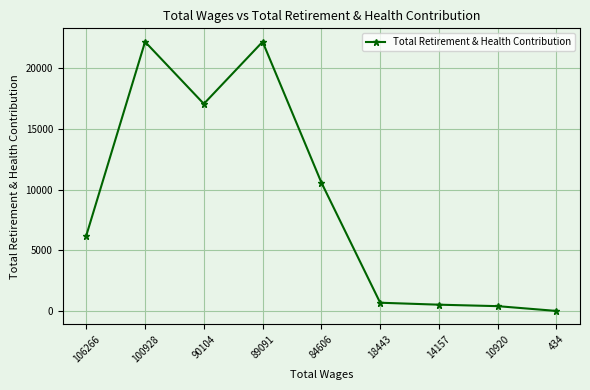

At which label is the value closest to 11083?

84606